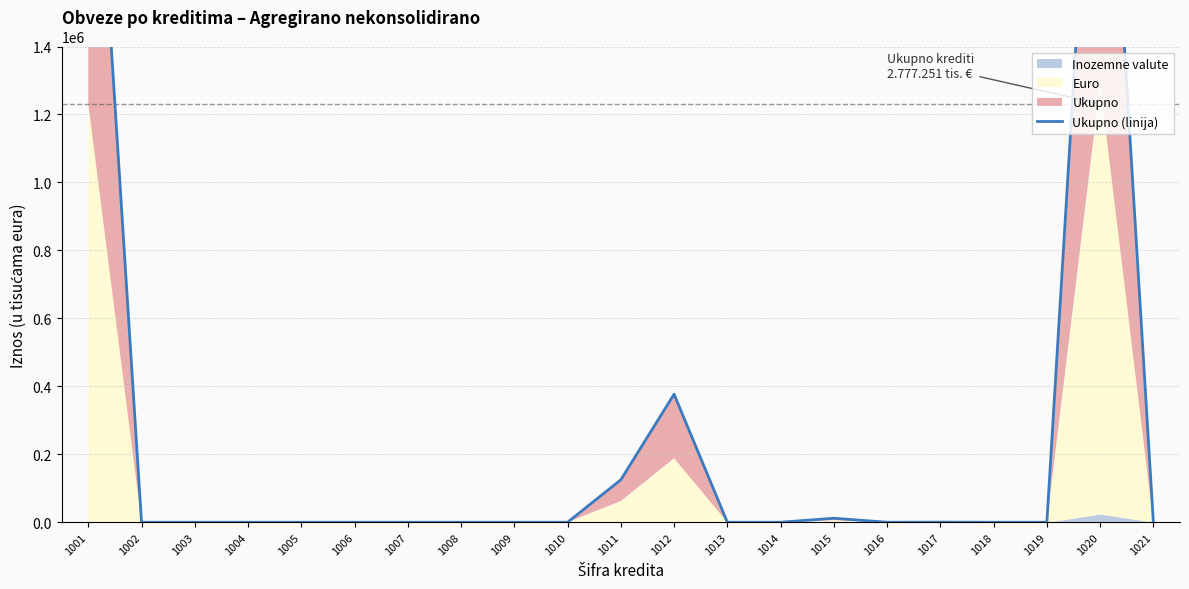

Where is the first local minimum?

1016